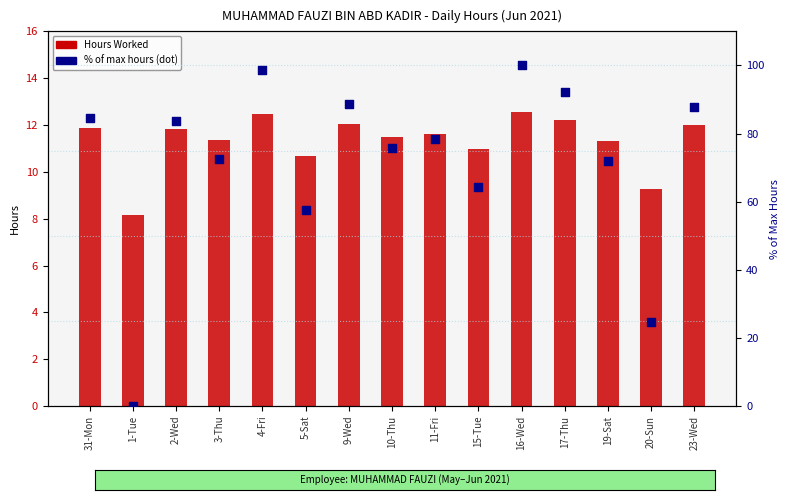

Which series contains the highest Y value?

% of max hours